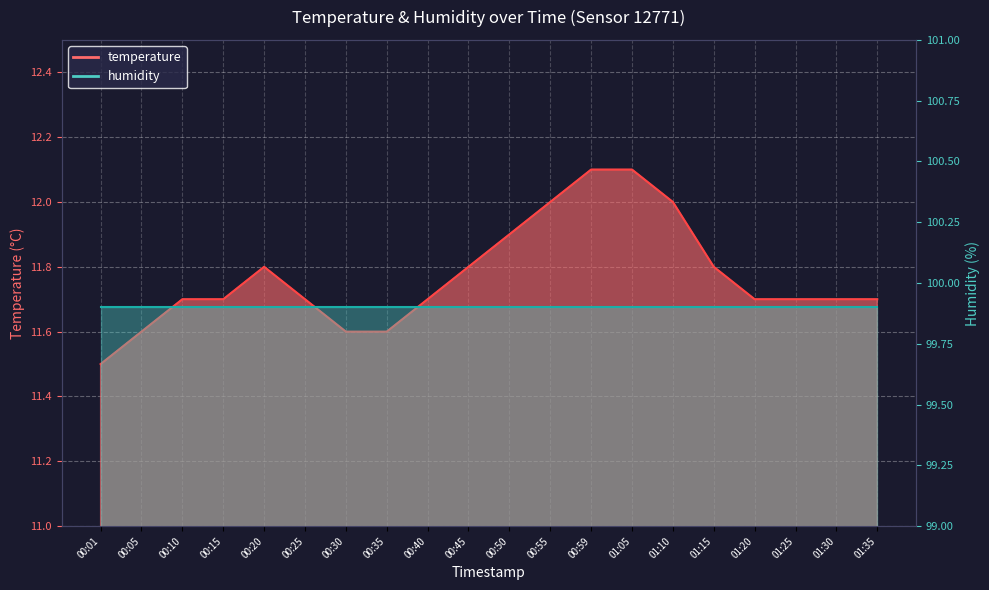

What is the label of the 9th point from the right?

00:55